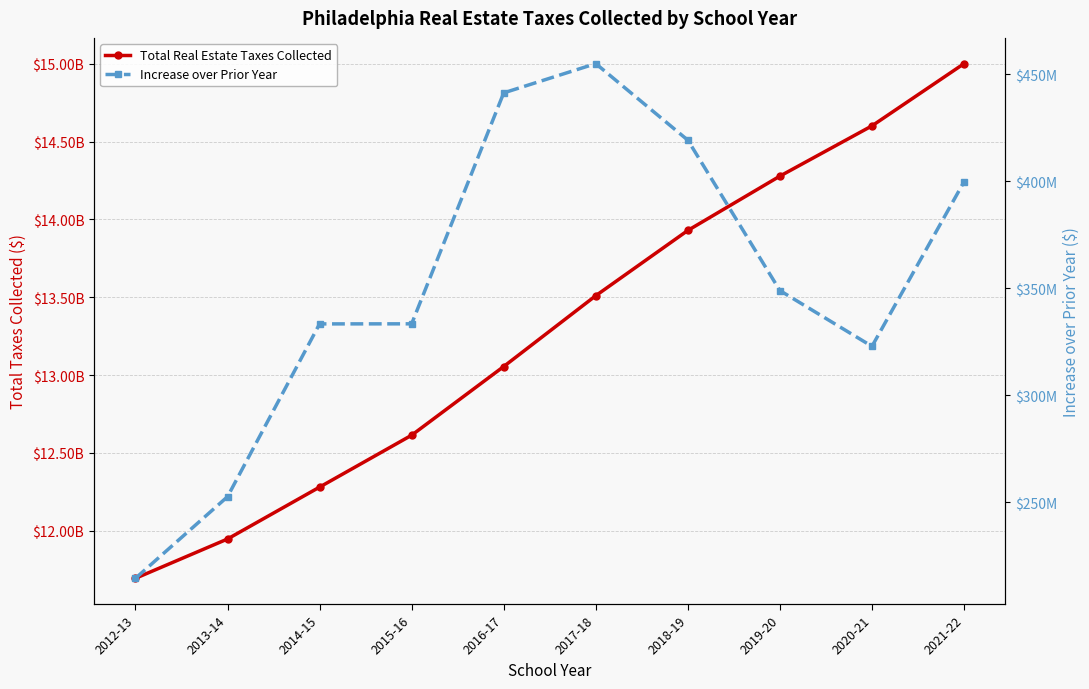

Does the chart display data point markers on the line(s)?

Yes